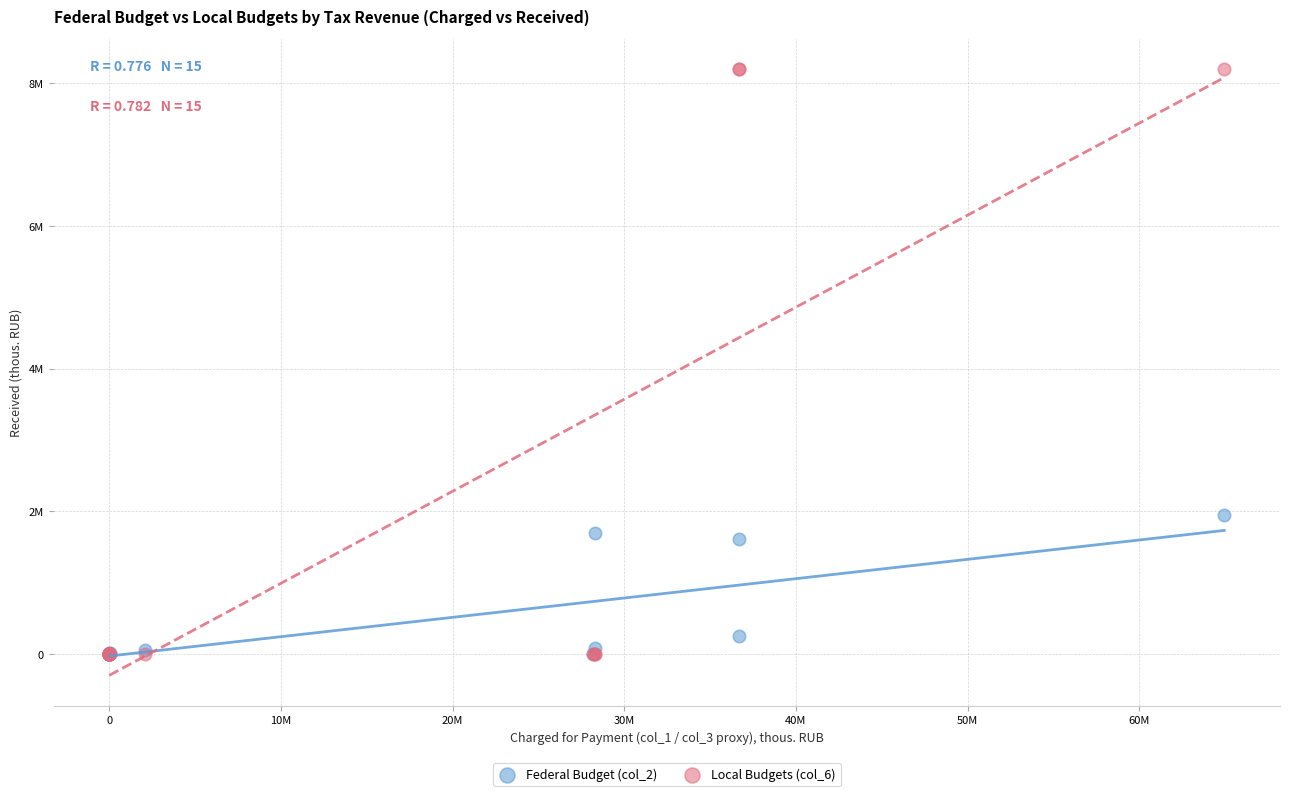

Which series reaches the maximum Y coordinate?

Local Budgets (col_6)